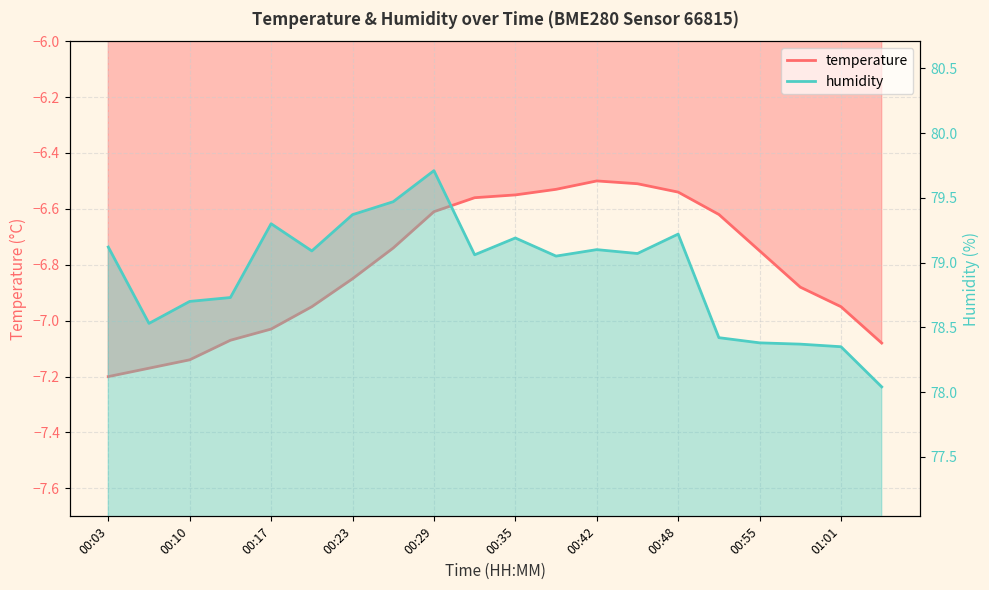

What is the average value of the temperature series?

-6.8